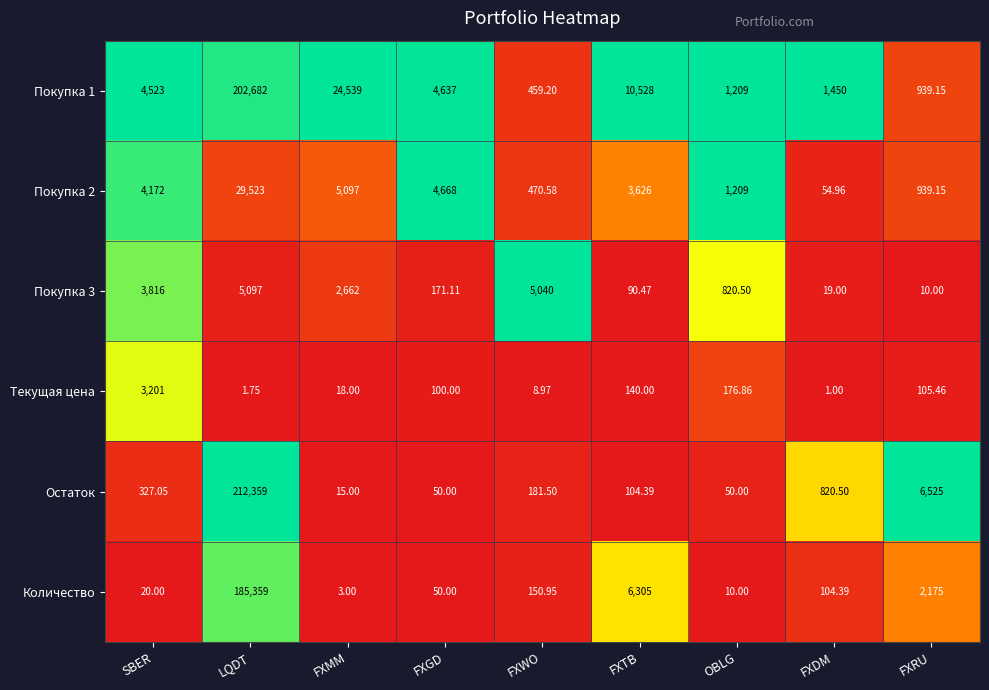

How many distinct data groups are displayed?

6